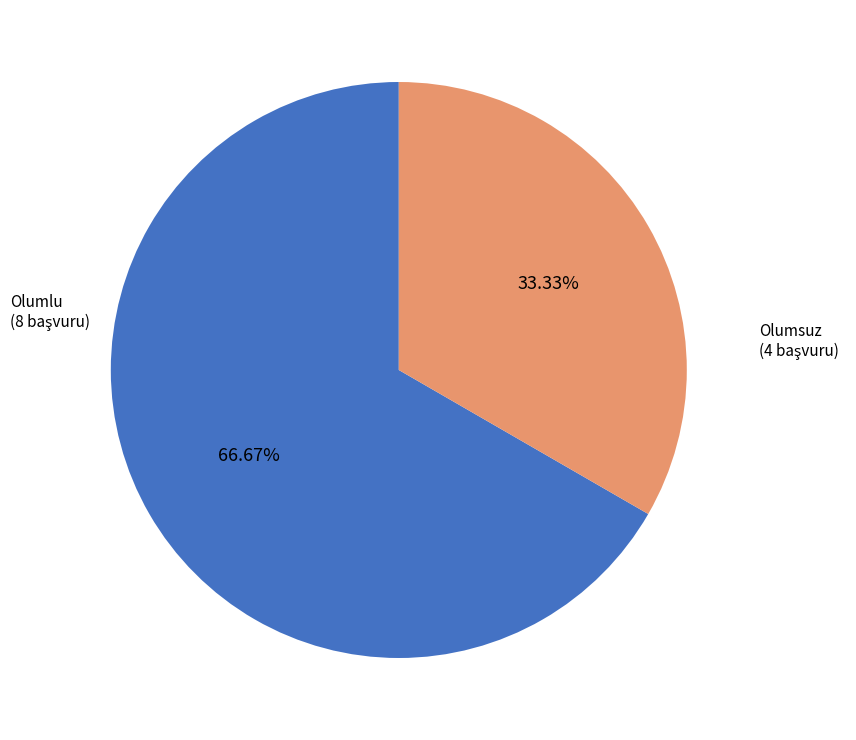

The Olumlu slice represents 67% of the pie. True or false?

True